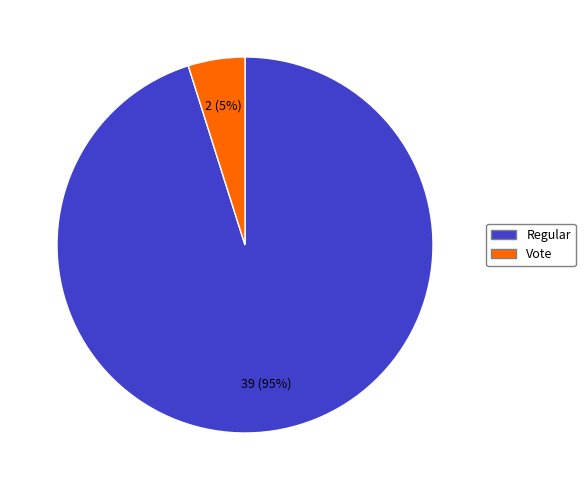

Do Regular and Vote together represent more than half of the pie?

Yes